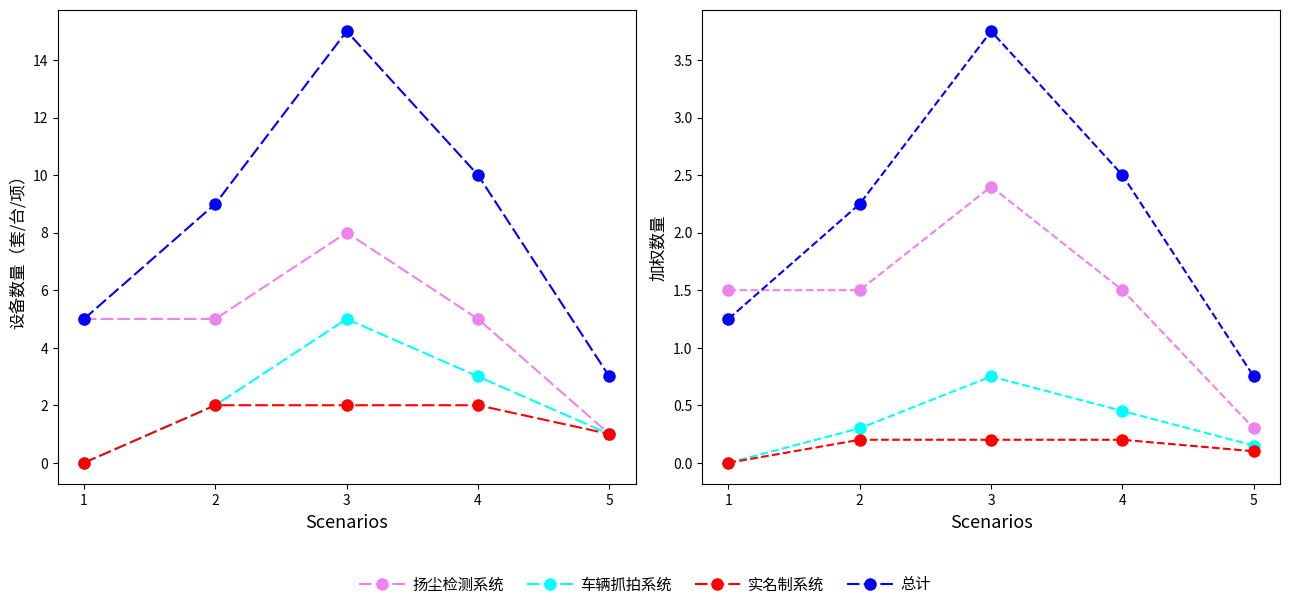

Reading right to left, what are all the values shown in this chart?

扬尘检测系统: 0.3	1.5	2.4	1.5	1.5
车辆抓拍系统: 0.1	0.4	0.8	0.3	0.0
实名制系统: 0.1	0.2	0.2	0.2	0.0
总计: 0.8	2.5	3.8	2.2	1.2